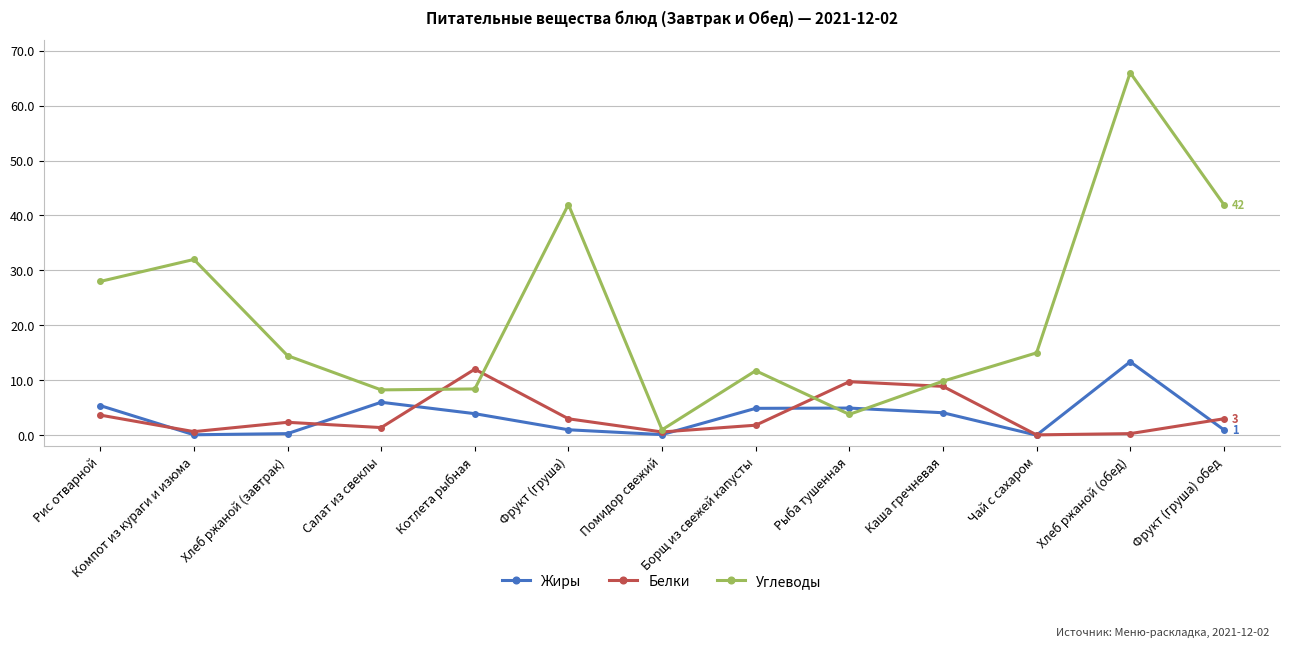

Which series has the largest range (max minus min)?

Углеводы